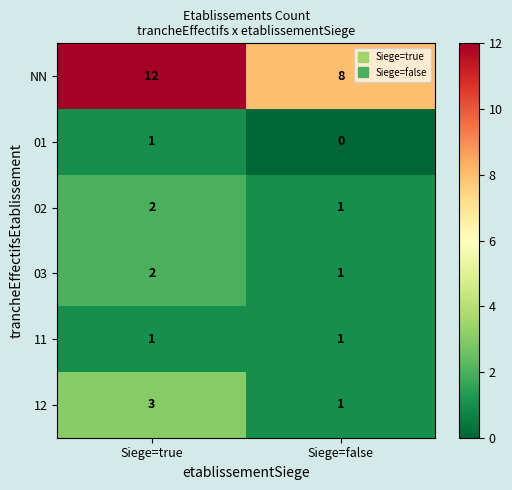

What is the sum of all 03 values?

3